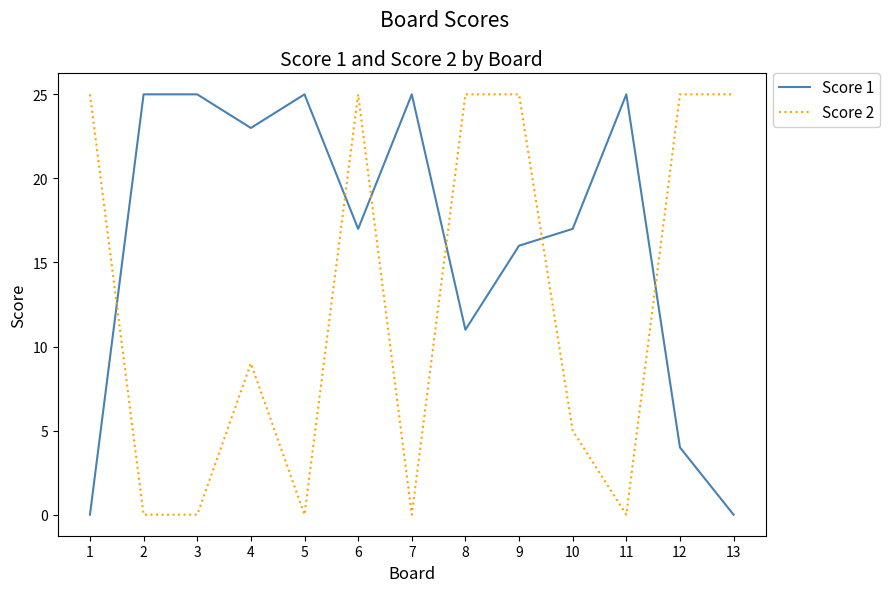

What is the total value across all series at 5?

25